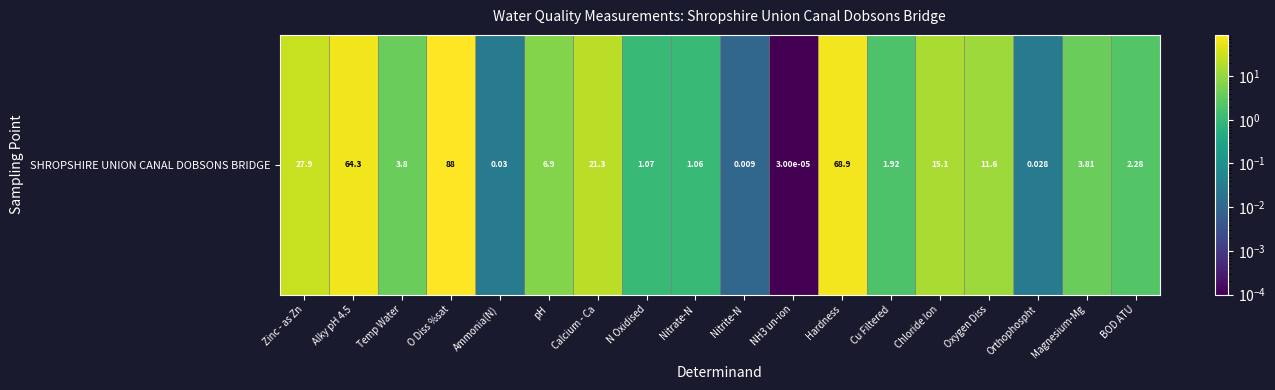

What is the difference between the values at NH3 un-ion and Calcium - Ca?

21.3